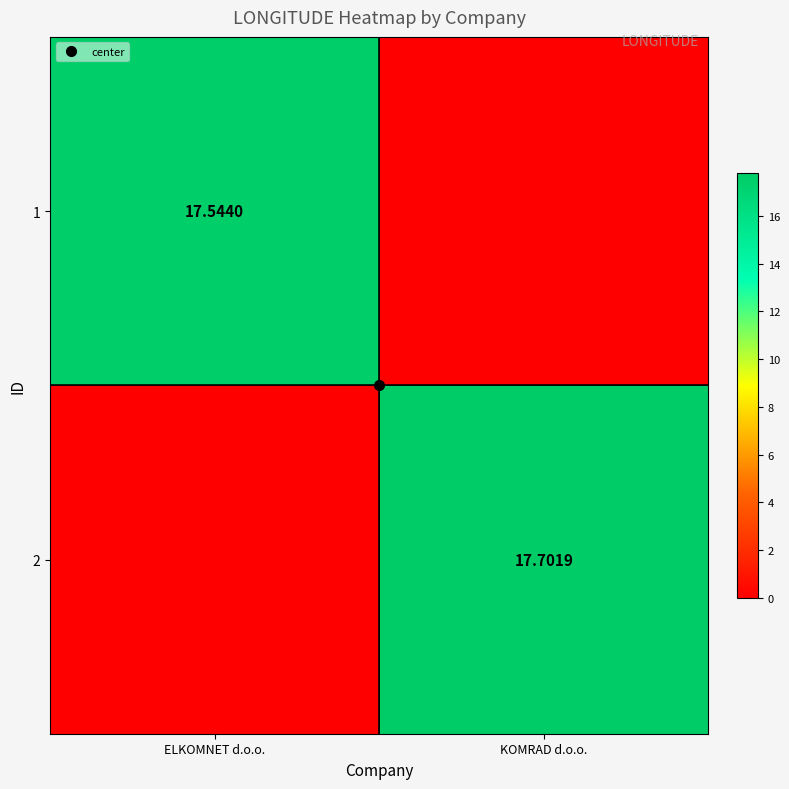

List the series in order of their peak value, highest first.

2, 1